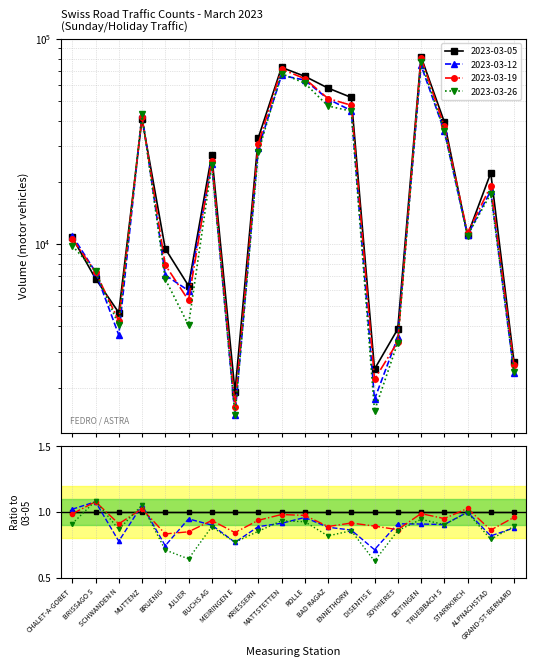

What is the approximate value of 2023-03-12 at STARRKIRCH, to the nearest 10?

11060